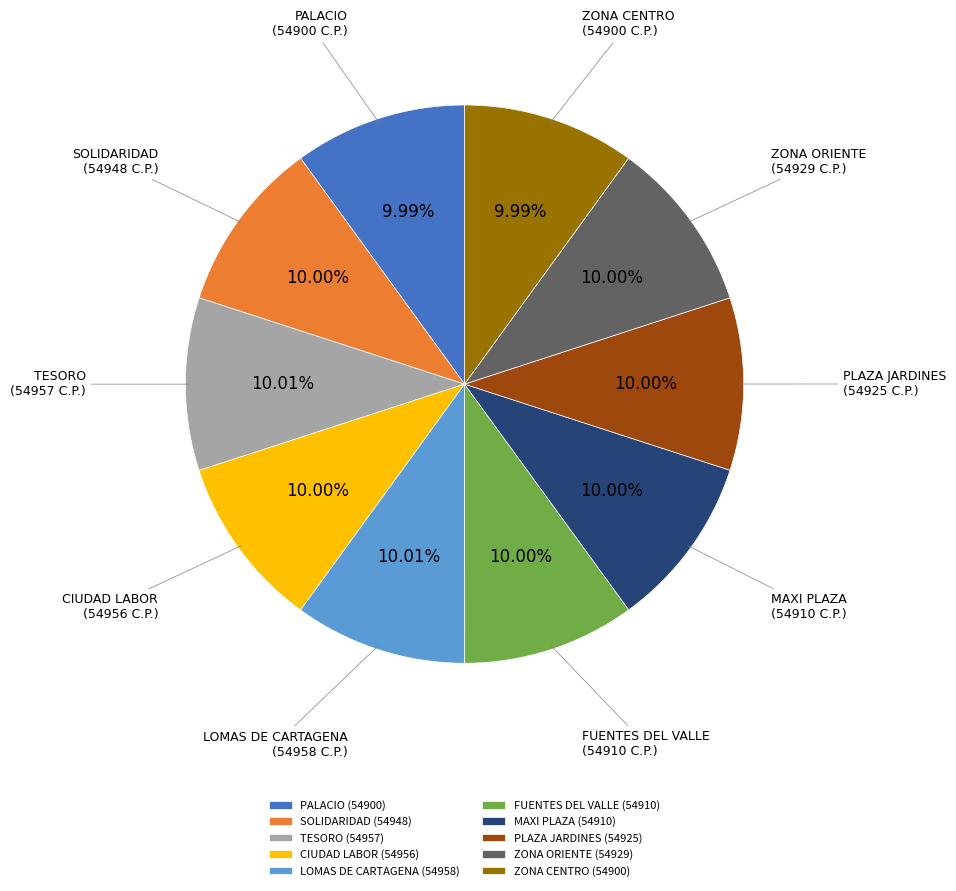

To the nearest percent, what is the average slice percentage?

10%